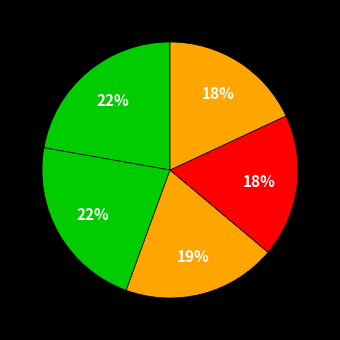

How many segments does this pie chart have?

5